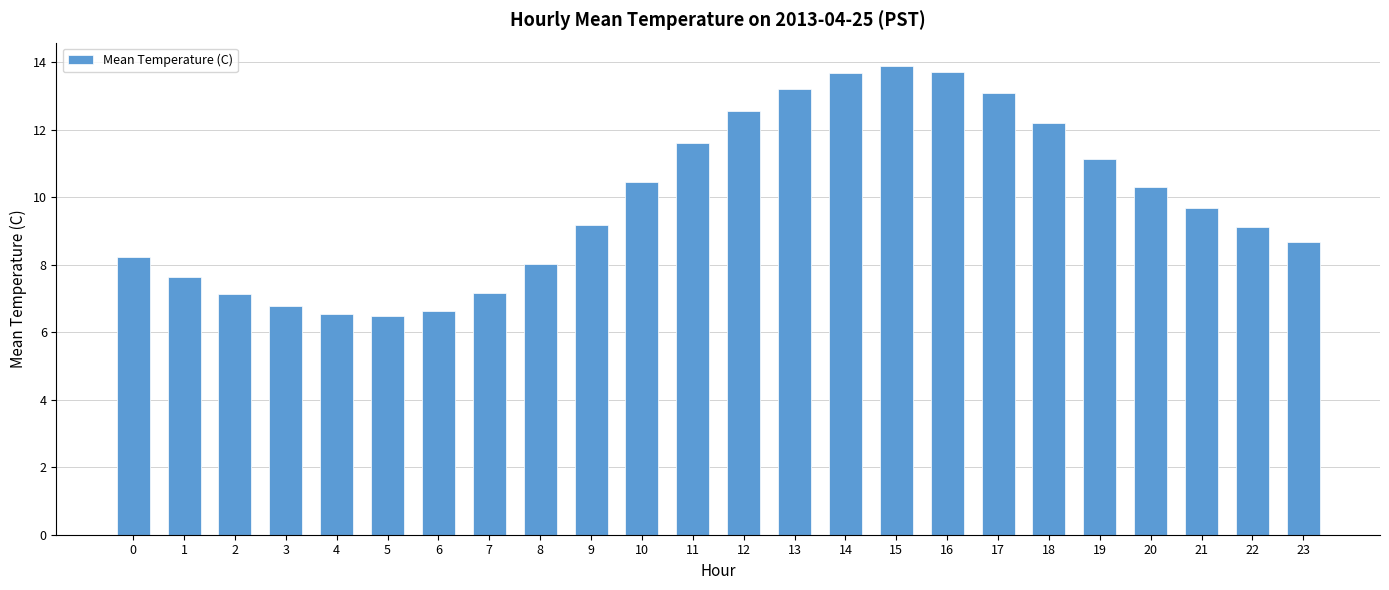

What value does the data have at 15?

13.9